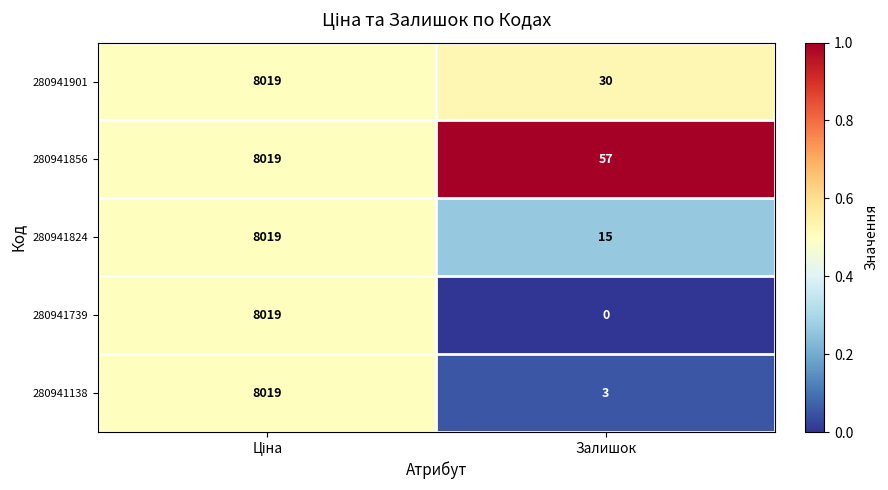

Is it true that 280941856 equals 57 at Залишок?

True